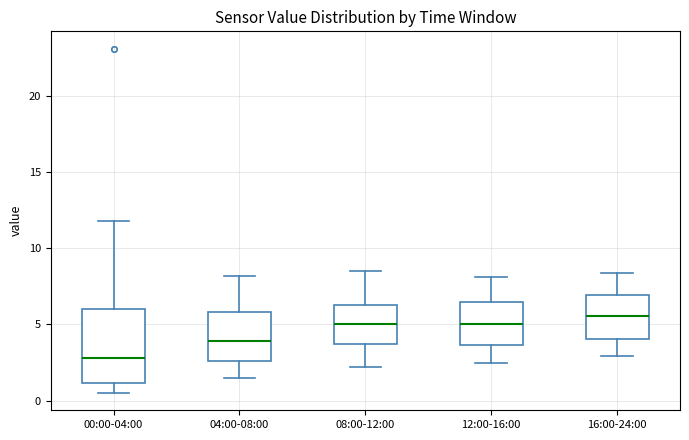

Reading left to right, read every box against the y-axis: the position of its median line, the range the box covers, and the ends of its whiskers. The values are not printed on the chart, so give them approximately, as read against the axis.

00:00-04:00: median 3.0, box 1.0 to 6.0, whiskers 0.5 to 12.0
04:00-08:00: median 4.0, box 2.5 to 6.0, whiskers 1.5 to 8.0
08:00-12:00: median 5.0, box 4.0 to 6.5, whiskers 2.0 to 8.5
12:00-16:00: median 5.0, box 3.5 to 6.5, whiskers 2.5 to 8.0
16:00-24:00: median 5.5, box 4.0 to 7.0, whiskers 3.0 to 8.5